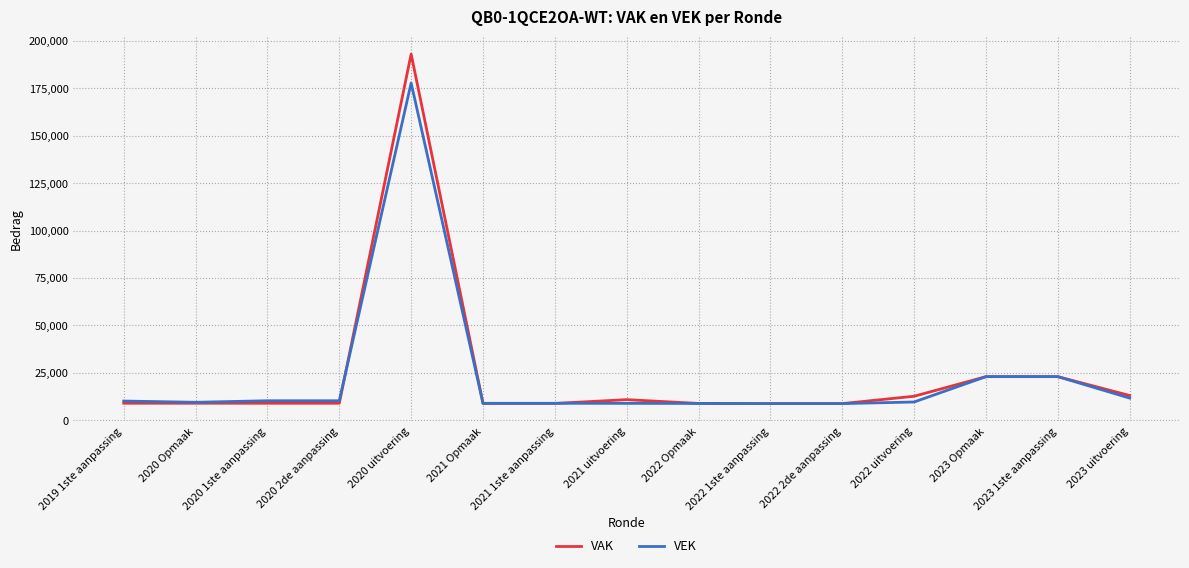

At which category is the sum across all series the highest?

2020 uitvoering